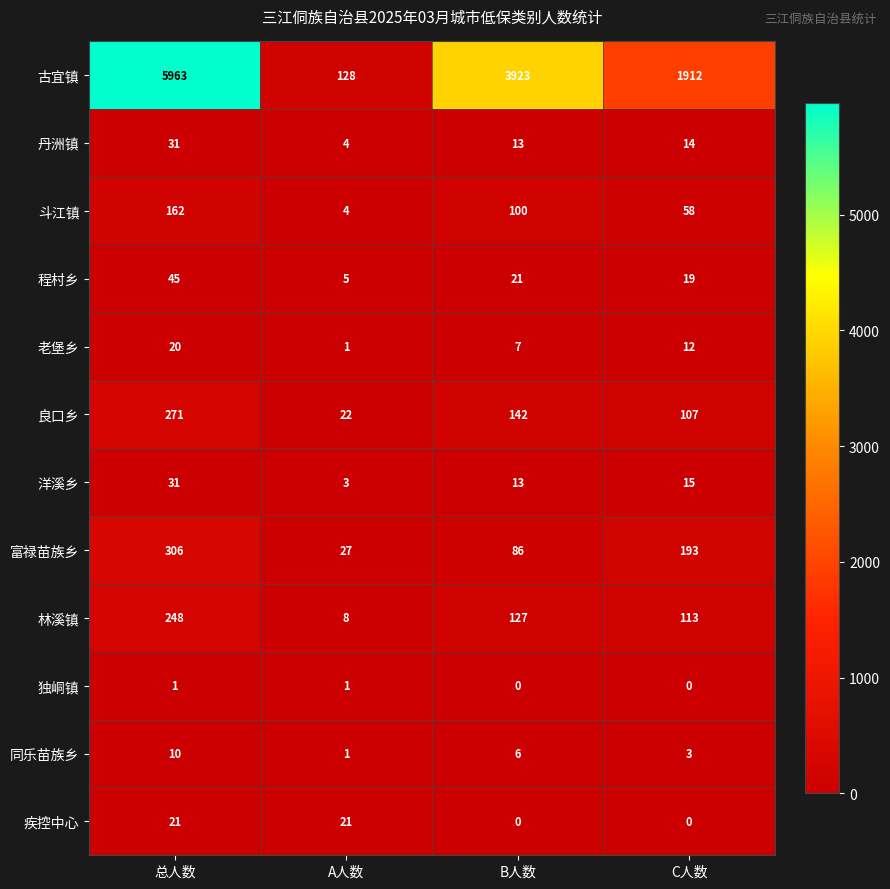

Which category has the lowest value in the 古宜镇 series?

A人数